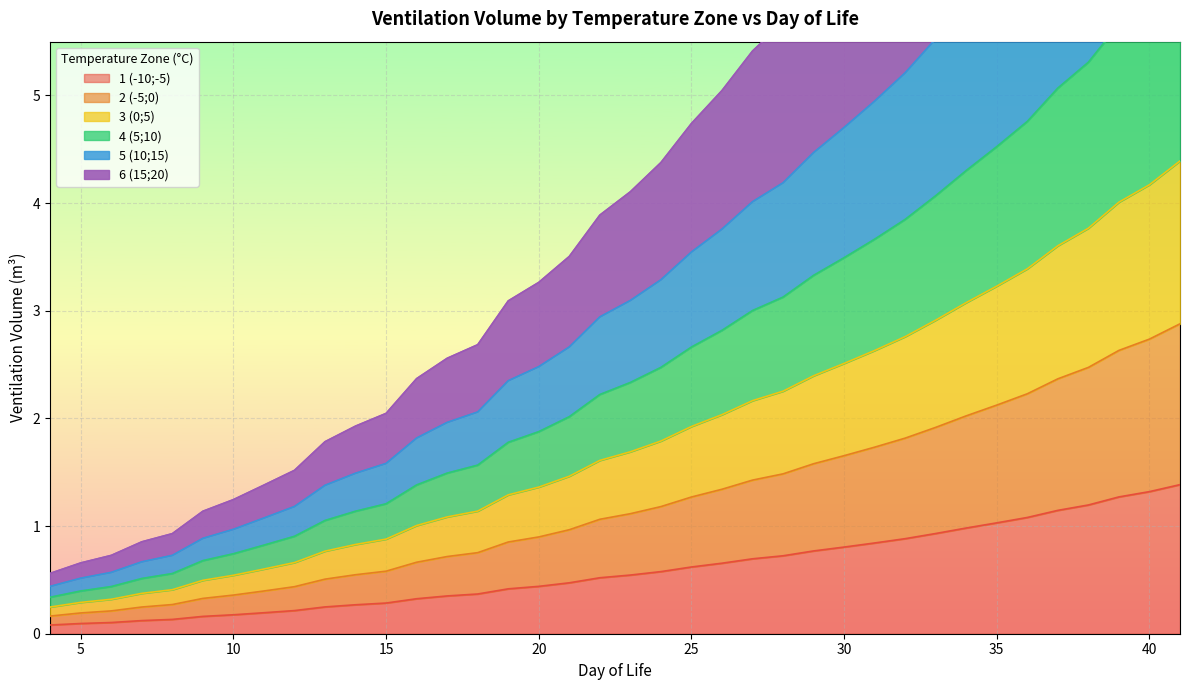

Rank the categories by 2 (-5;0) value from lowest to highest.

4, 5, 6, 7, 8, 9, 10, 11, 12, 13, 14, 15, 16, 17, 18, 19, 20, 21, 22, 23, 24, 25, 26, 27, 28, 29, 30, 31, 32, 33, 34, 35, 36, 37, 38, 39, 40, 41